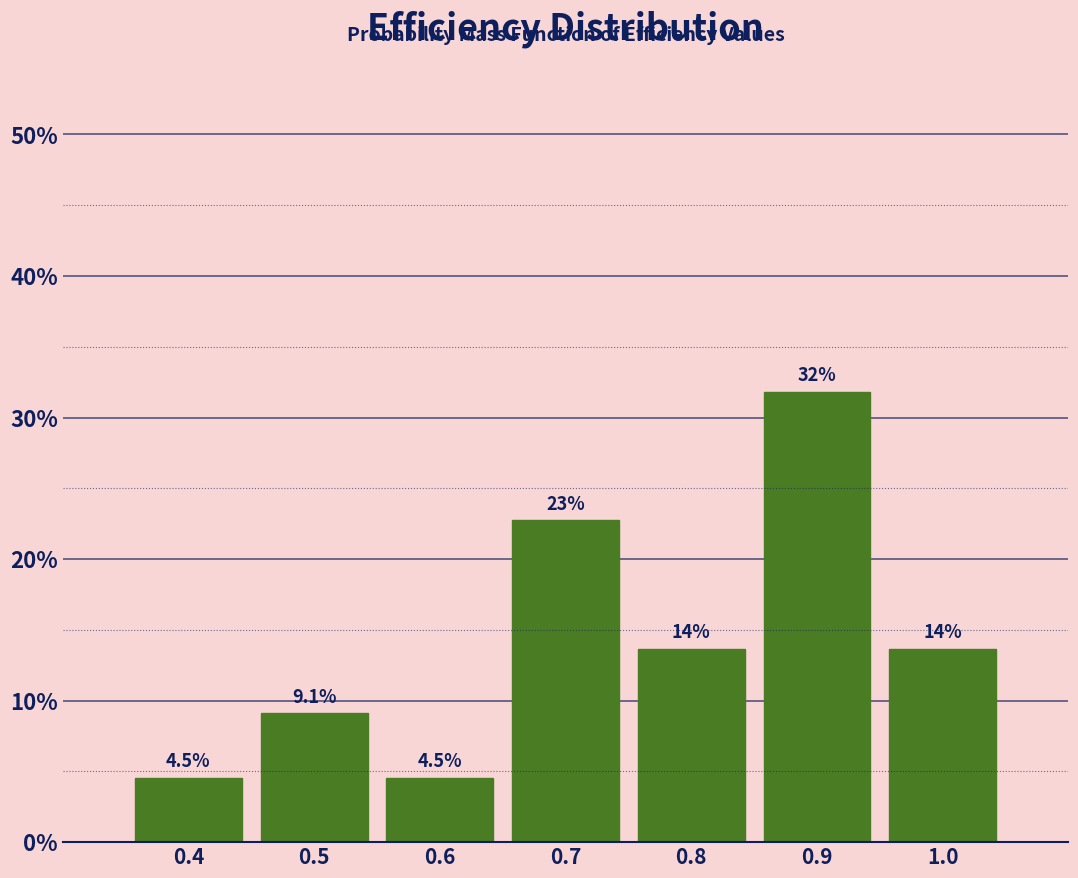

Does the chart contain any negative values?

No